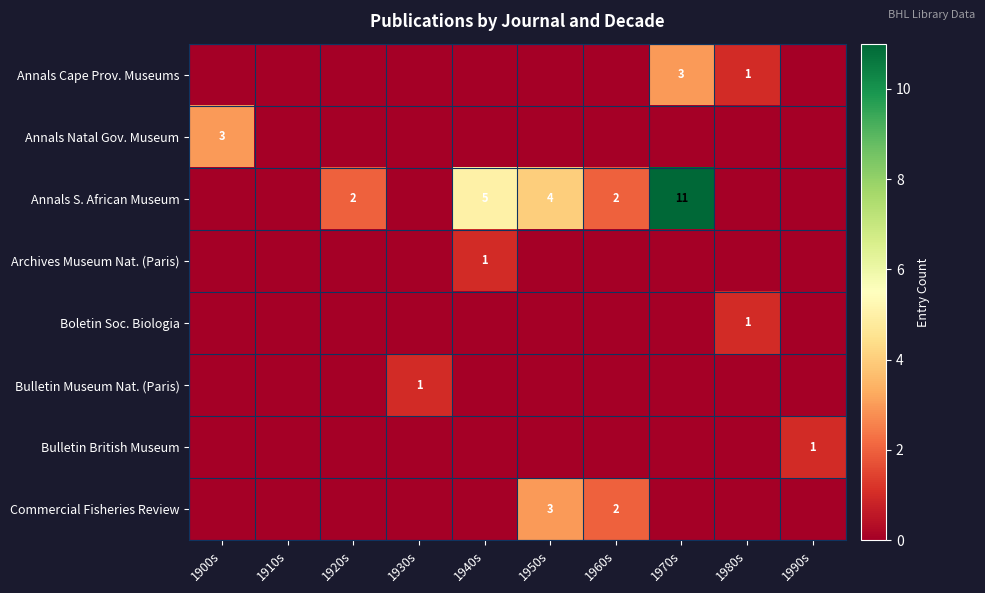

The Archives Museum Nat. (Paris) series shows 0 at 1970s. True or false?

True